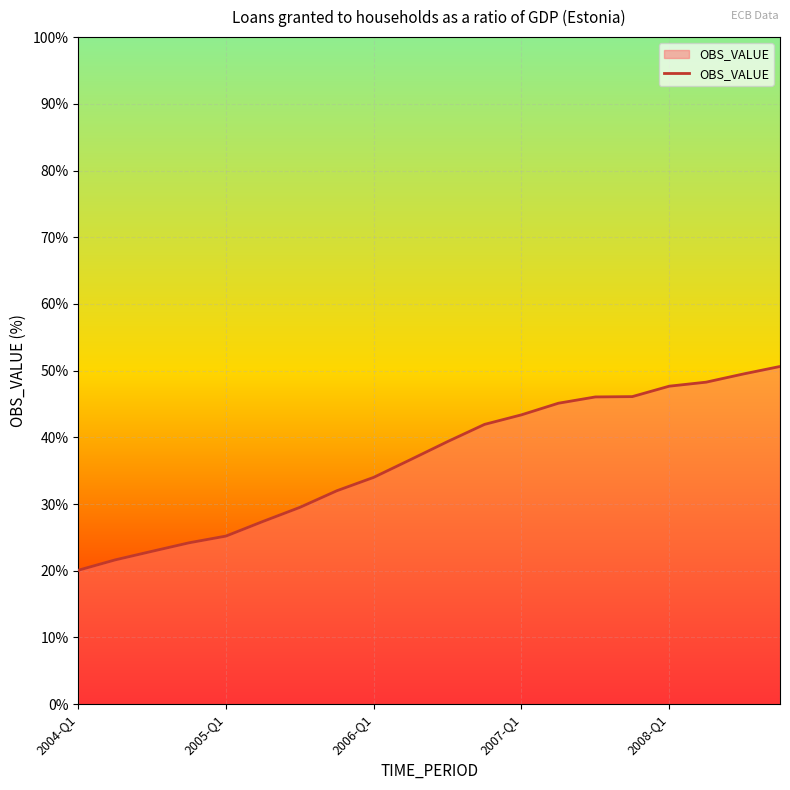

What is the greatest value displayed?

50.6